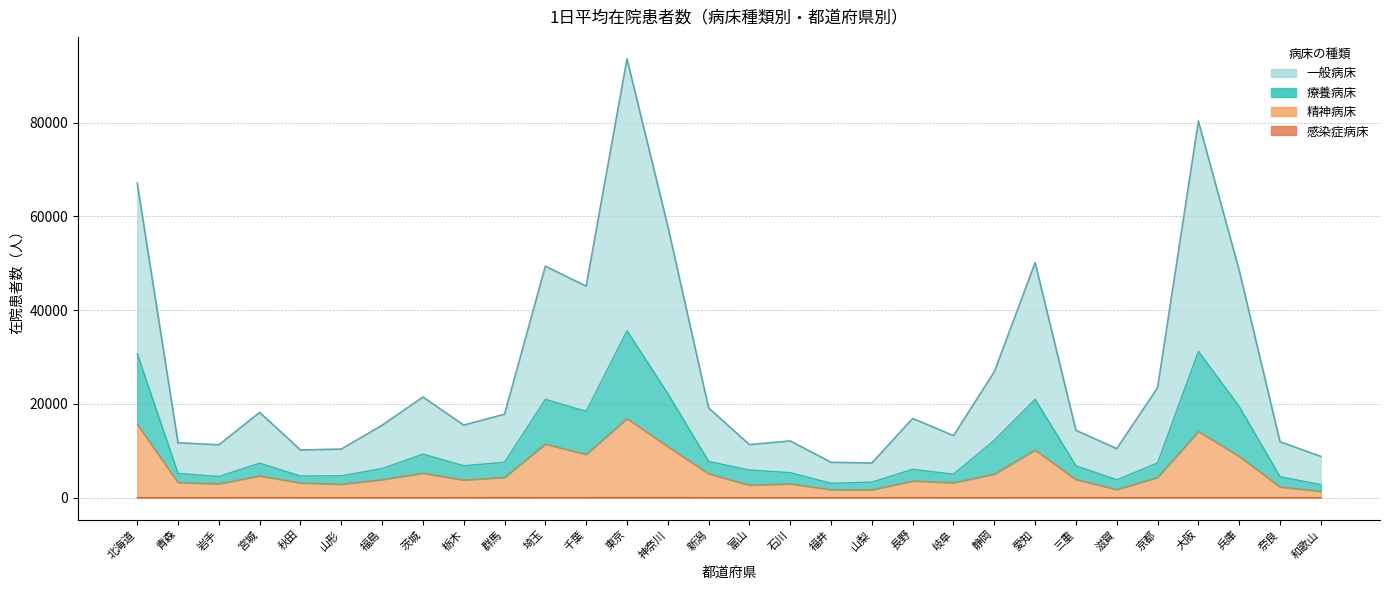

How many lines are shown in the chart?

4